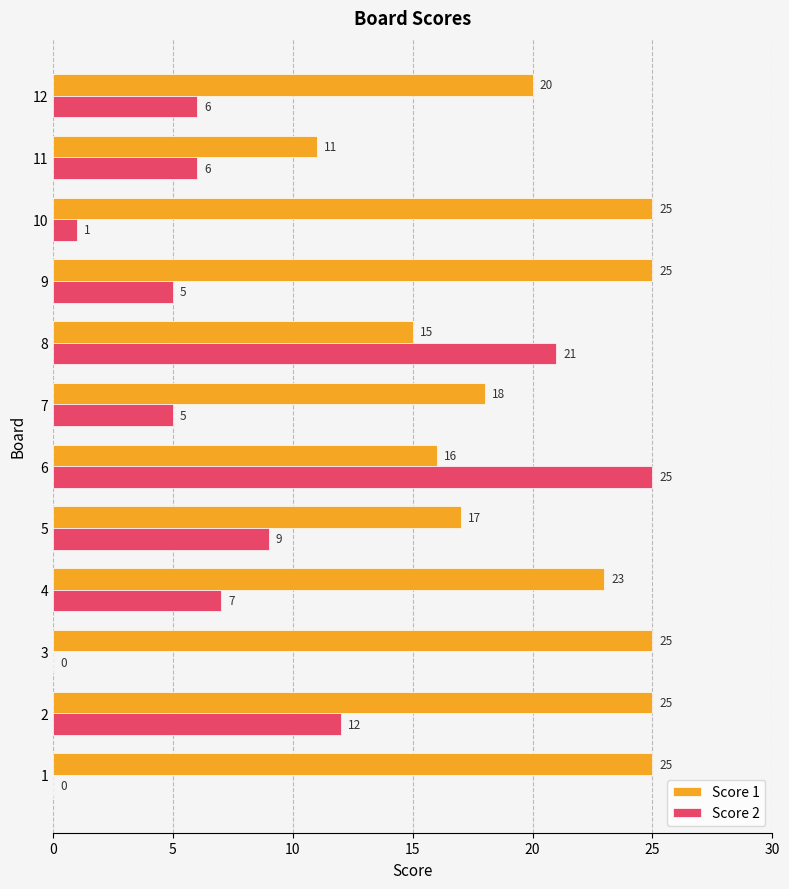

What value does the Score 2 series have at 6?

25